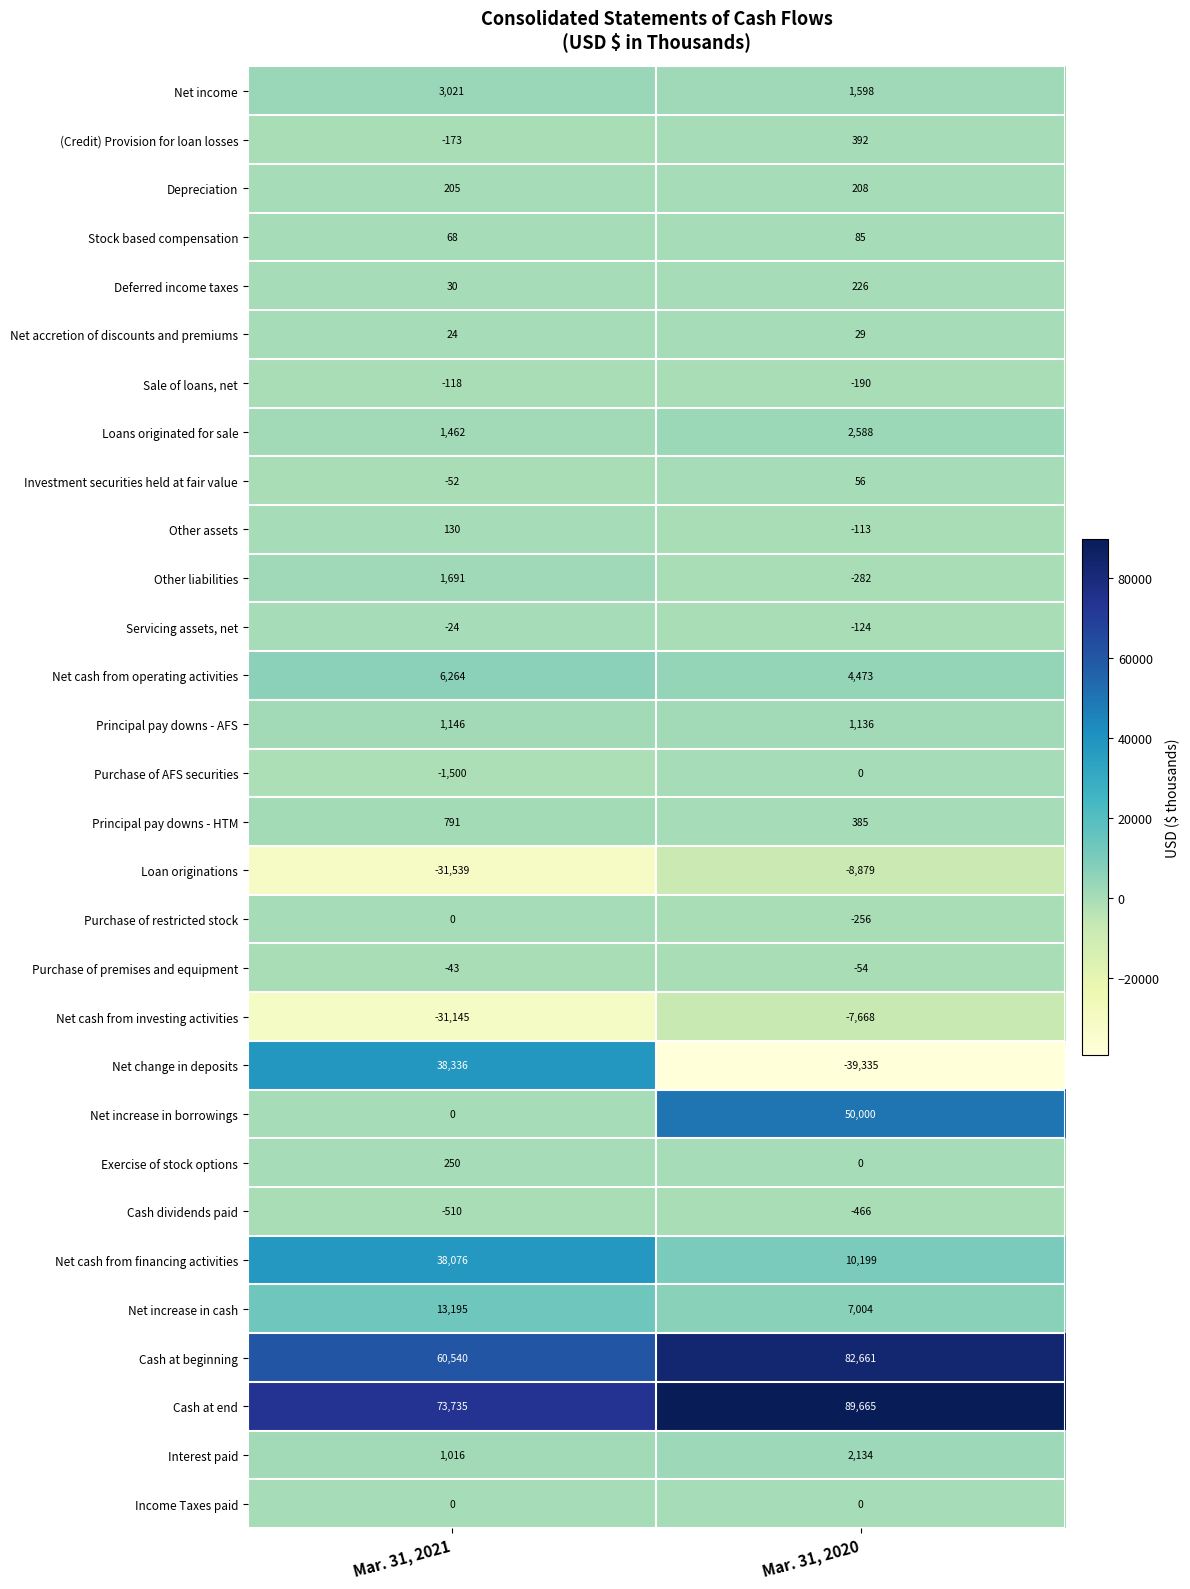

True or false: Depreciation has a value of 319 at Mar. 31, 2021.

False